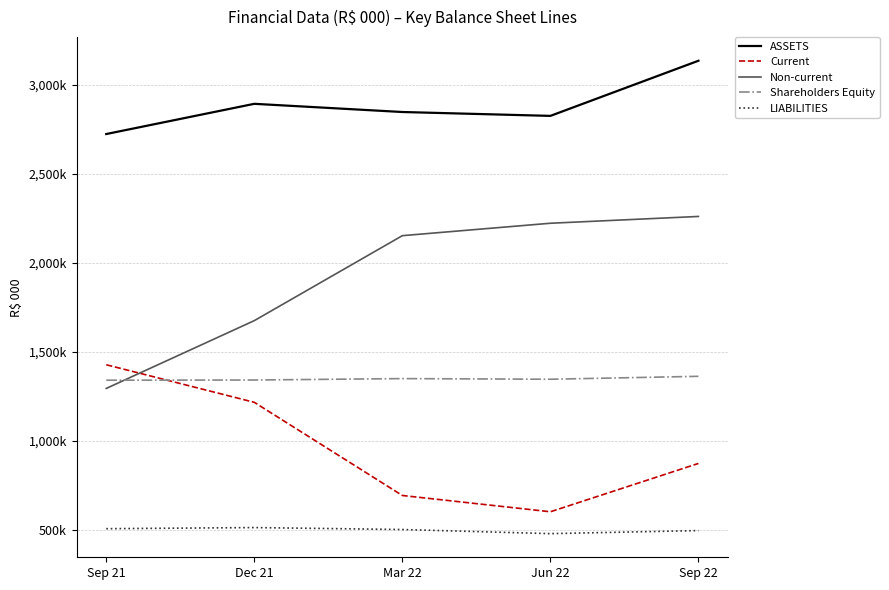

In Shareholders Equity, how many points are lower than both neighbors (excluding endpoints)?

1